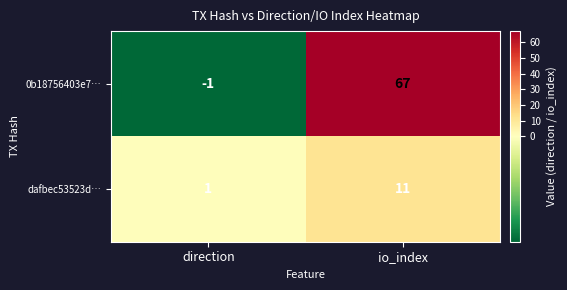

Which label corresponds to the smallest value in the chart?

direction